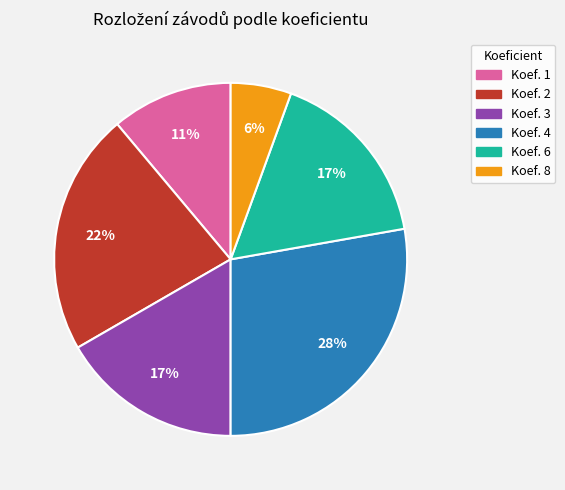

Does any single category account for the majority?

No